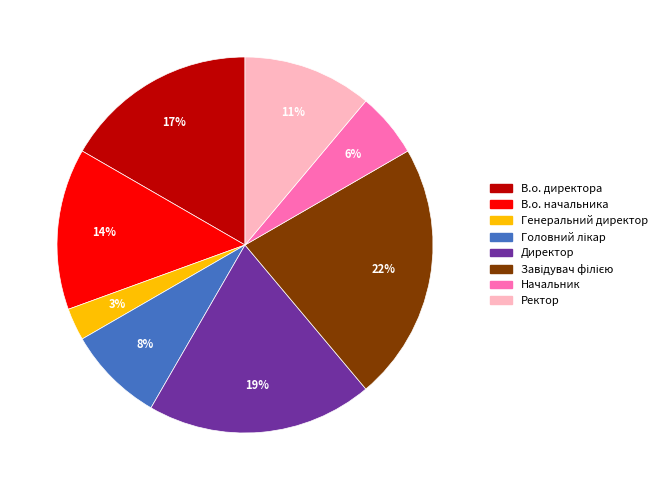

Combined, do Ректор and Директор account for over 50%?

No